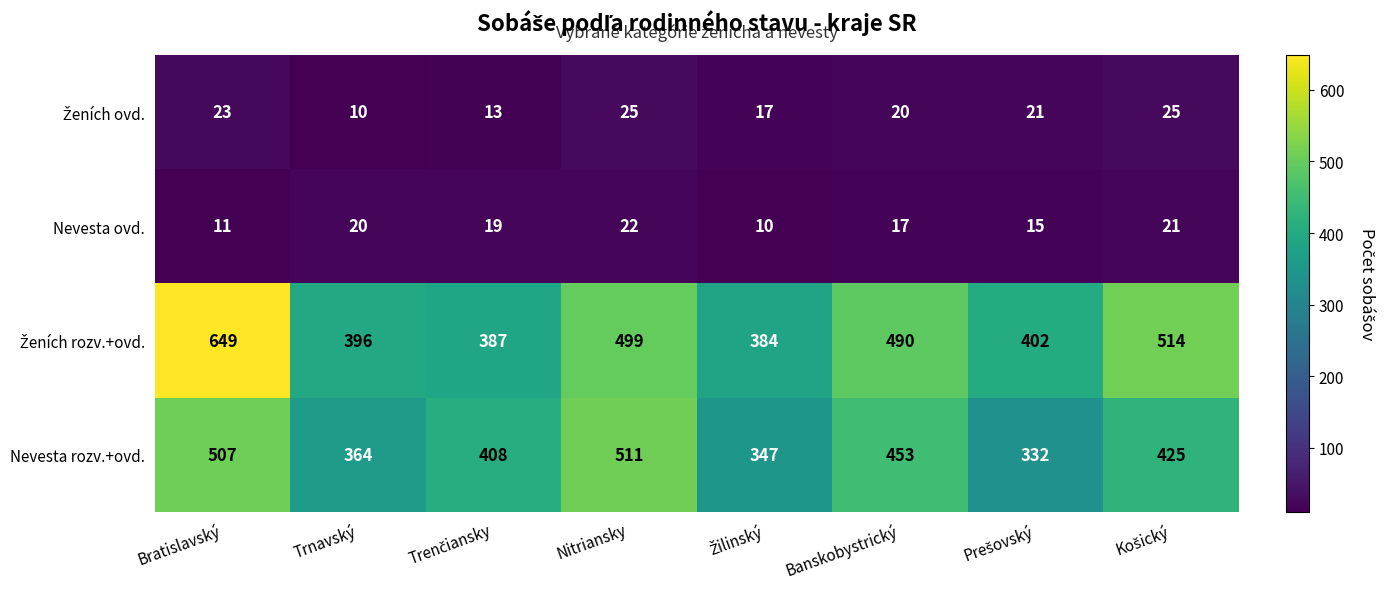

Is it true that Nevesta ovd. equals 27 at Banskobystrický?

False